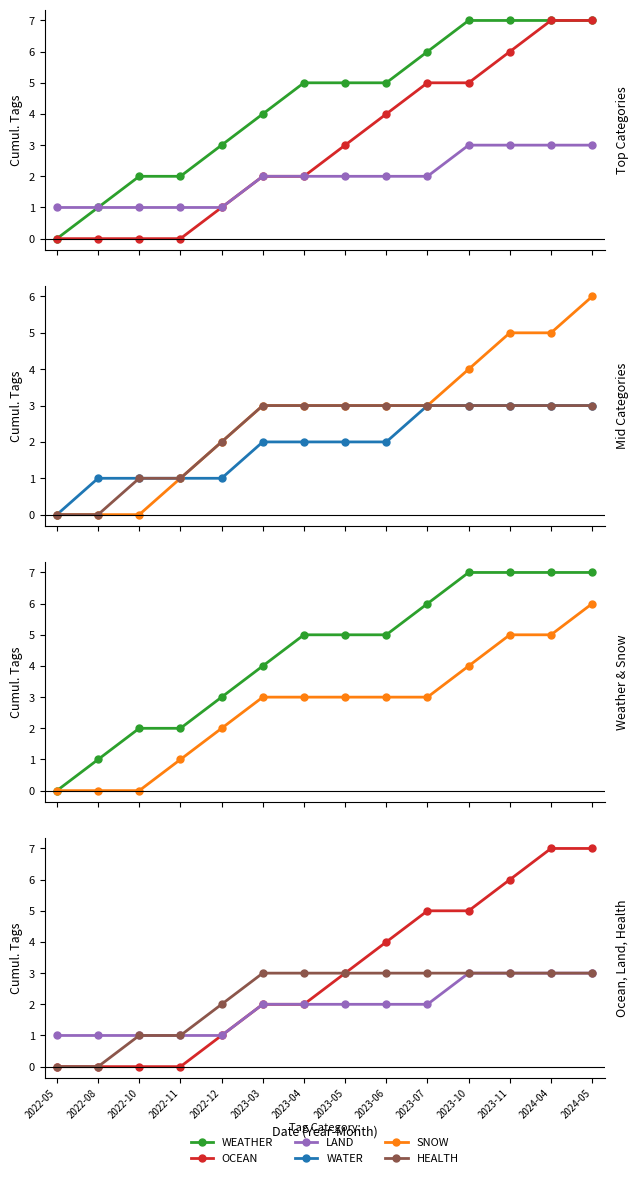

List the series in order of their peak value, lowest first.

LAND, WATER, HEALTH, SNOW, WEATHER, OCEAN